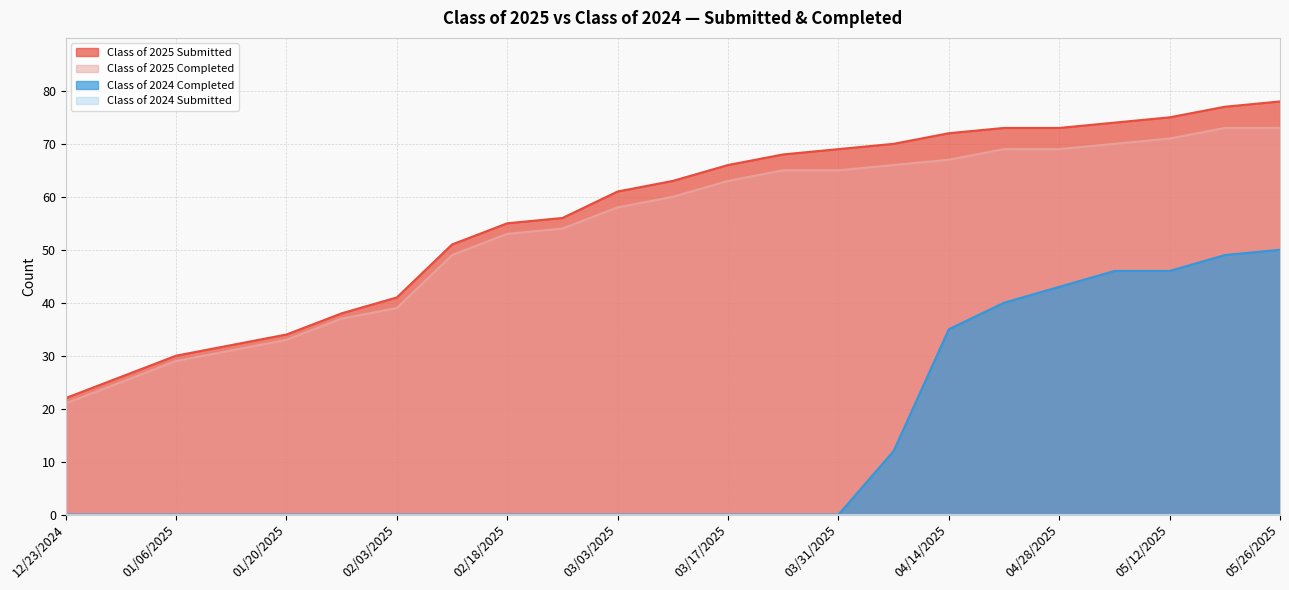

Is the value of Class of 2025 Completed at 02/10/2025 greater than the value of Class of 2024 Completed at 03/03/2025?

Yes